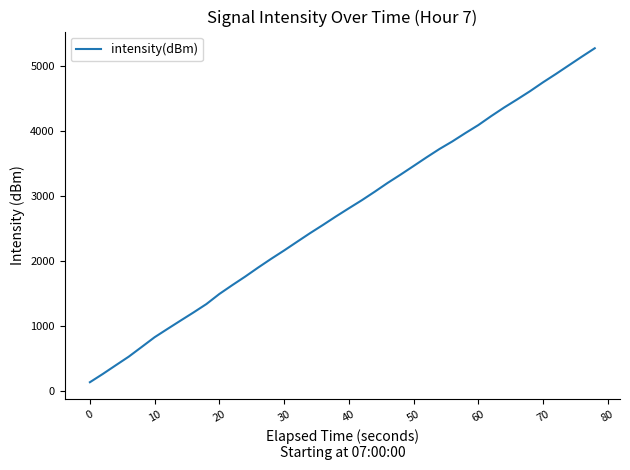

Reading left to right, list all the values displayed in this chart.

135.5	262.9	396.4	528.7	677.7	827.7	956.1	1082.8	1208.2	1337.8	1492.9	1628.9	1760.7	1899.4	2033.2	2161.5	2294.9	2427.4	2554.0	2684.4	2810.2	2934.0	3065.2	3201.1	3328.7	3460.5	3593.5	3722.2	3839.5	3967.0	4089.9	4228.6	4360.9	4484.6	4611.8	4747.9	4876.7	5009.8	5142.6	5272.3